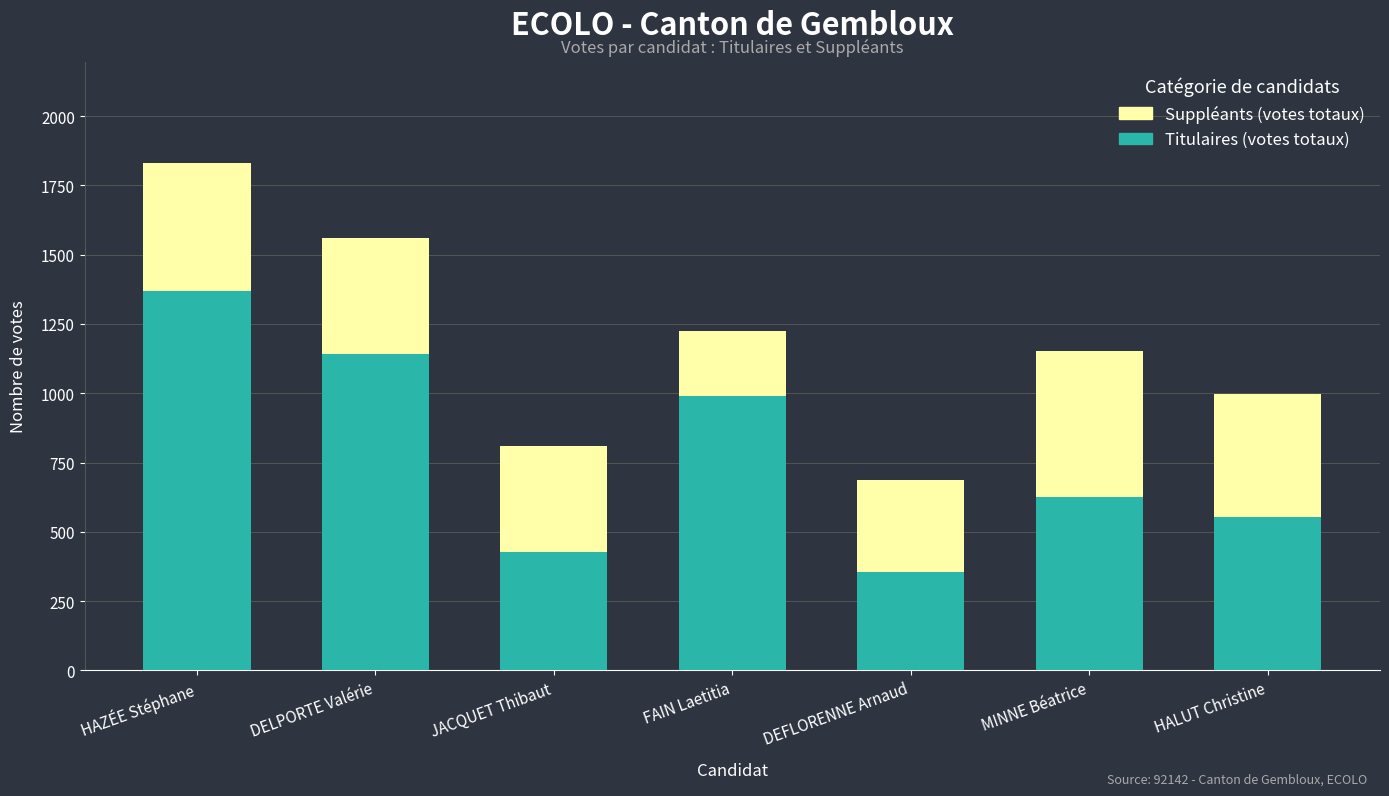

At which category is the sum across all series the highest?

HAZÉE Stéphane